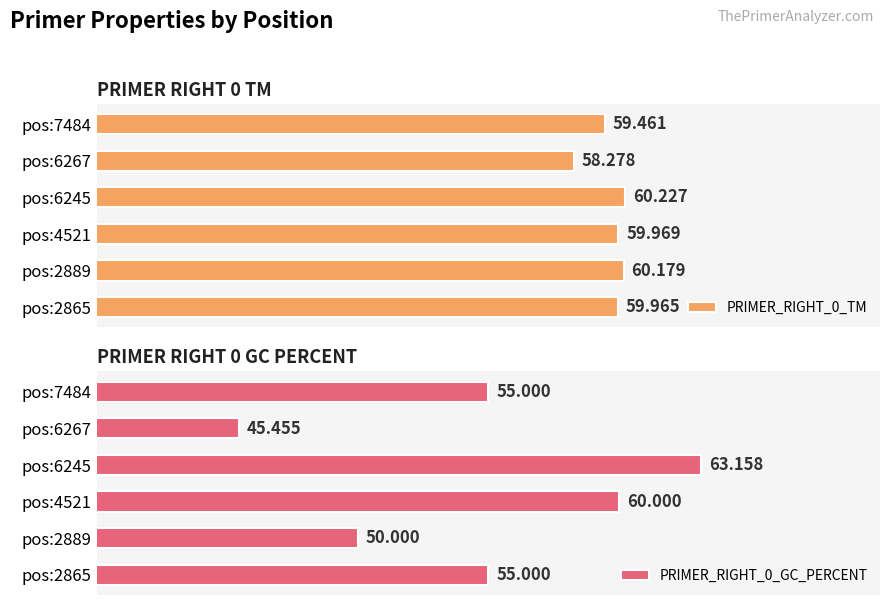

What is the average value of the PRIMER_RIGHT_0_GC_PERCENT series?

54.8